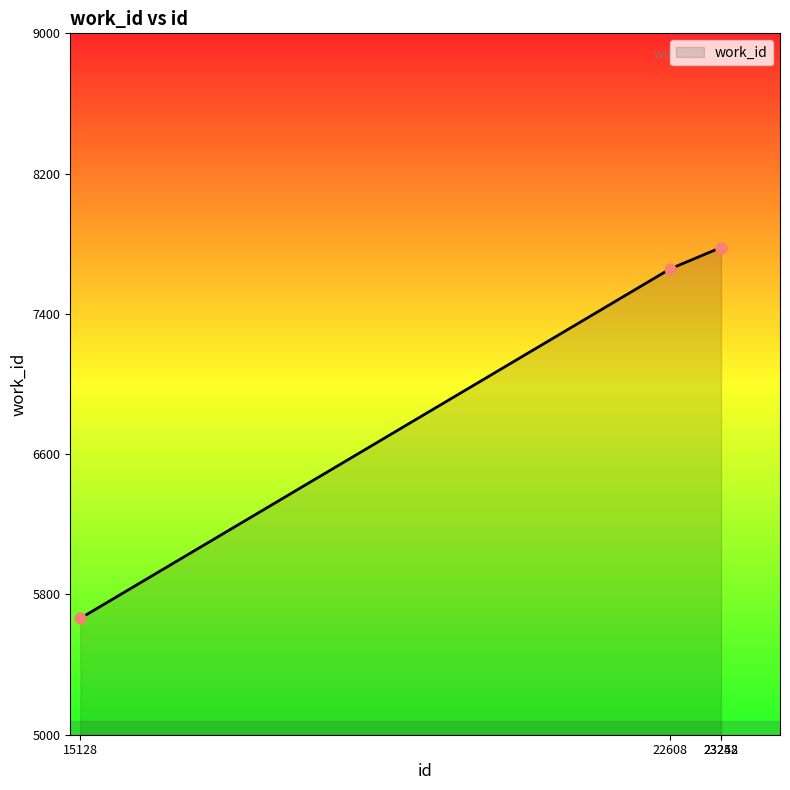

Between 23248 and 22608, which is larger?

23248